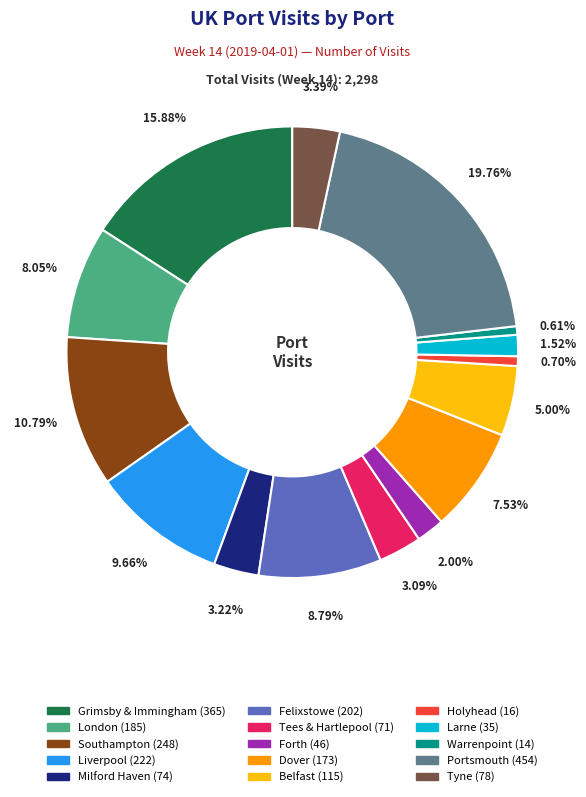

To the nearest percent, what percentage of the pie is Larne?

2%